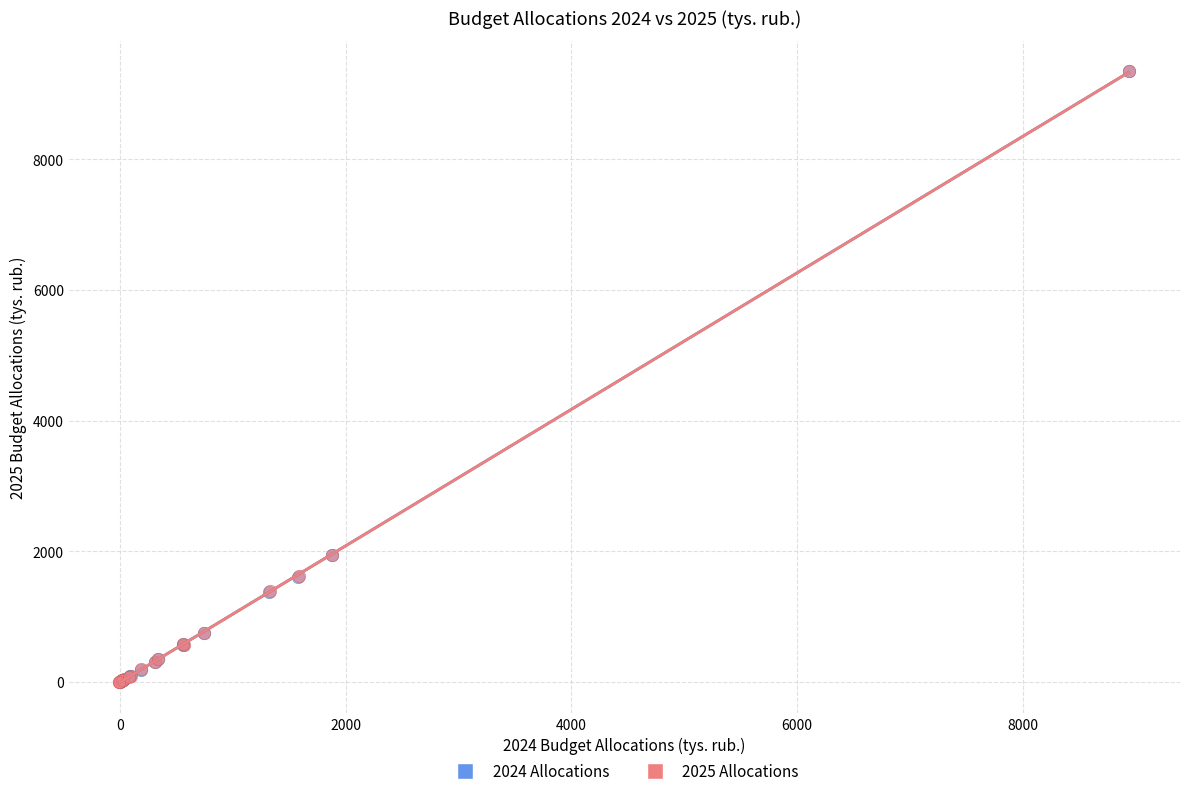

Which series has the widest spread of Y values?

2025 Allocations